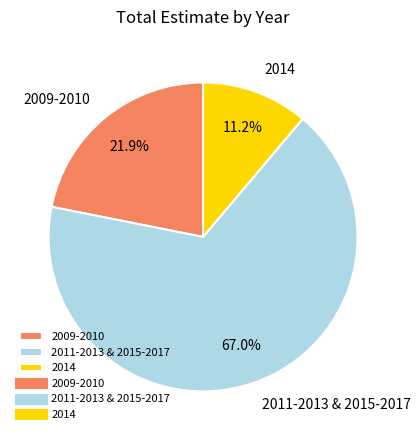

What is the largest slice in the pie chart?

2011-2013 & 2015-2017